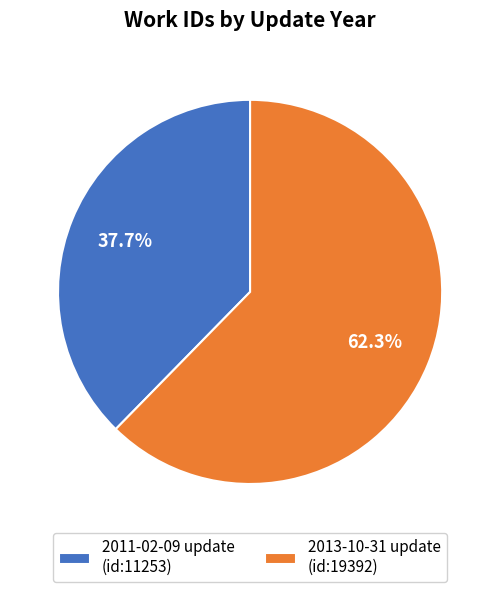

Which category accounts for the majority?

2013-10-31 update (id:19392)